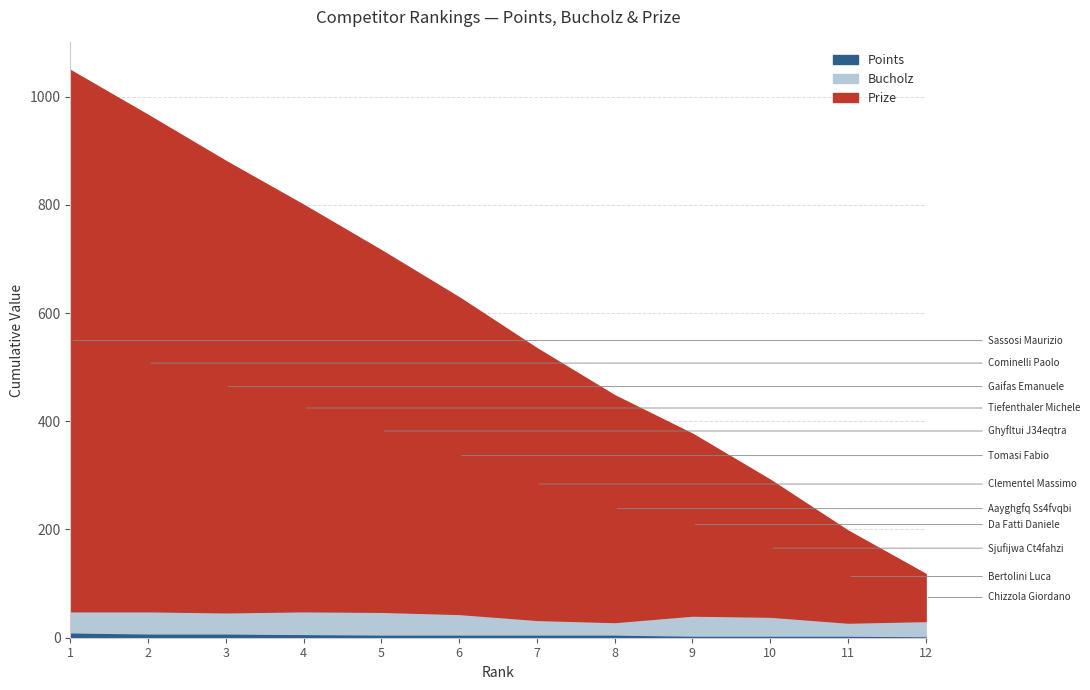

At which label is Bucholz closest to 32?

10